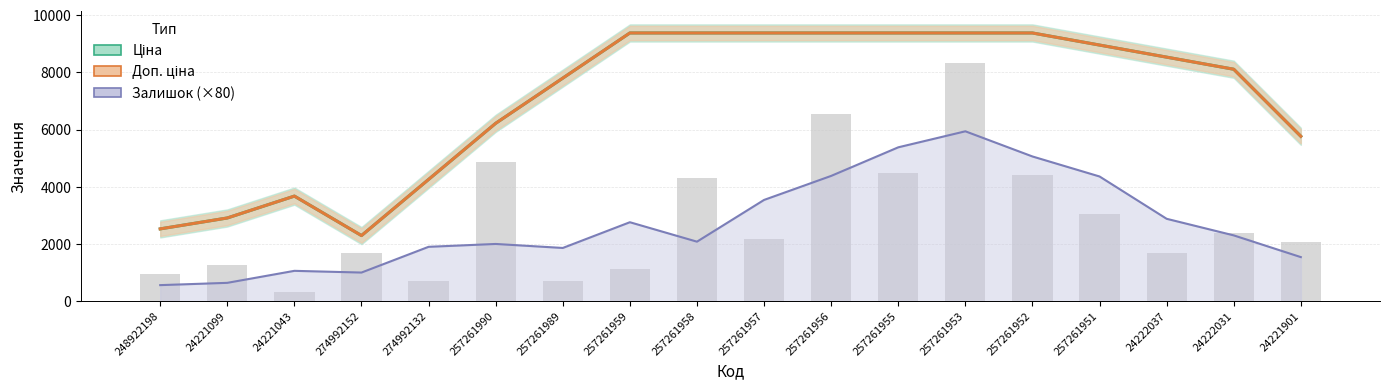

Where is Ціна nearest to the value 5836?

24221901